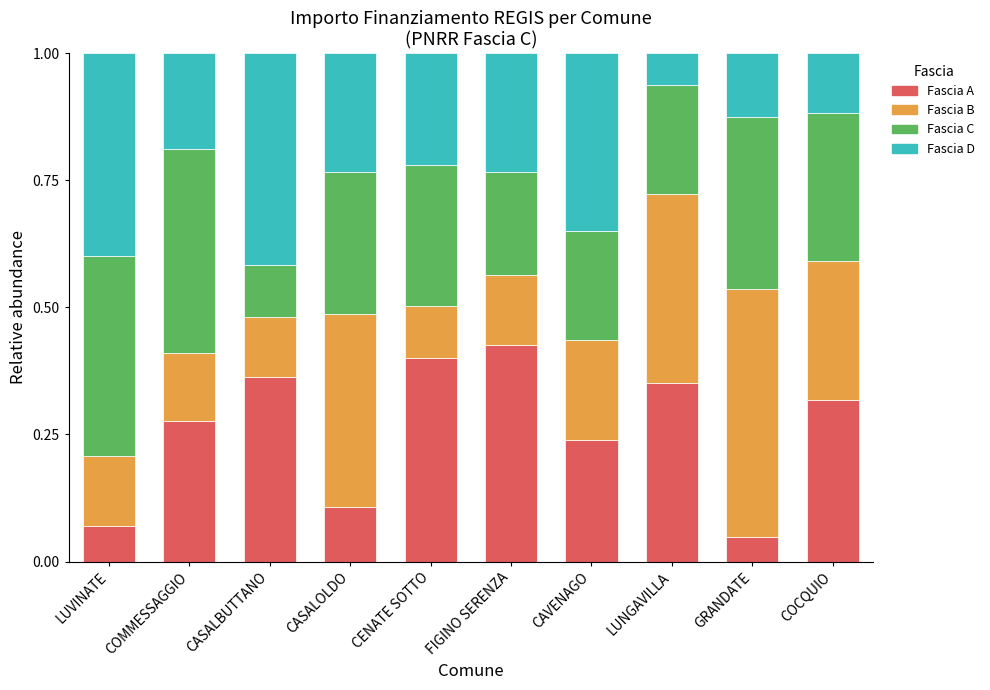

What is the sum of the Fascia A values at COCQUIO and CENATE SOTTO?

0.7